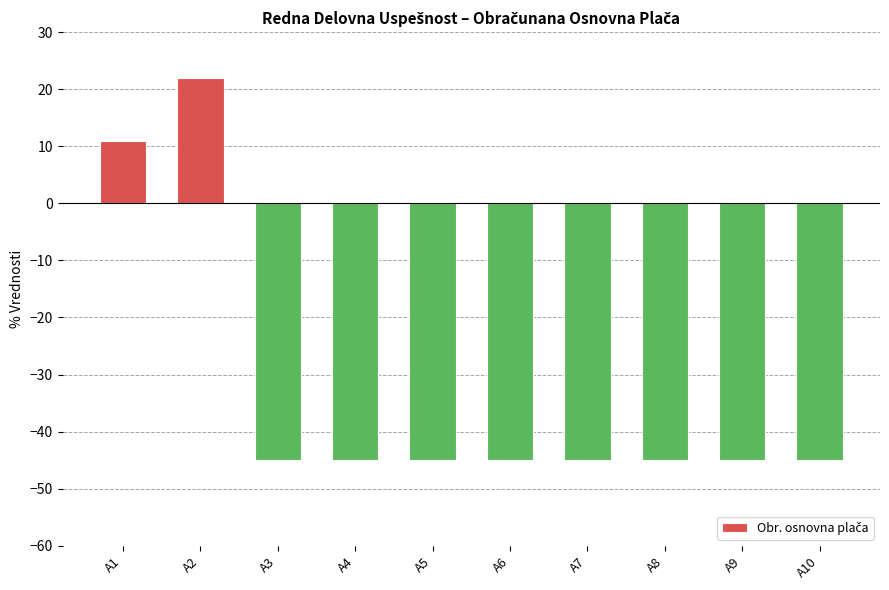

What is the change in value from A1 to A10?

-56